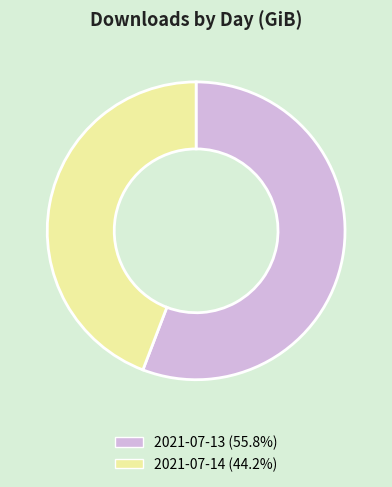

Which slice is the largest?

2021-07-13